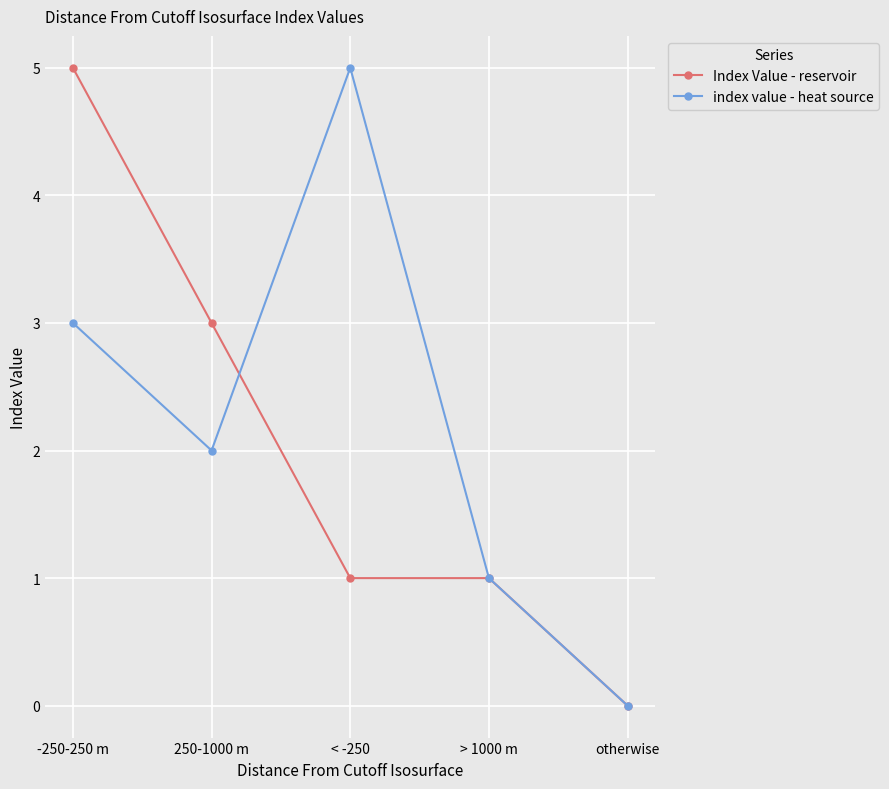

Which series changed the most between 250-1000 m and < -250?

index value - heat source